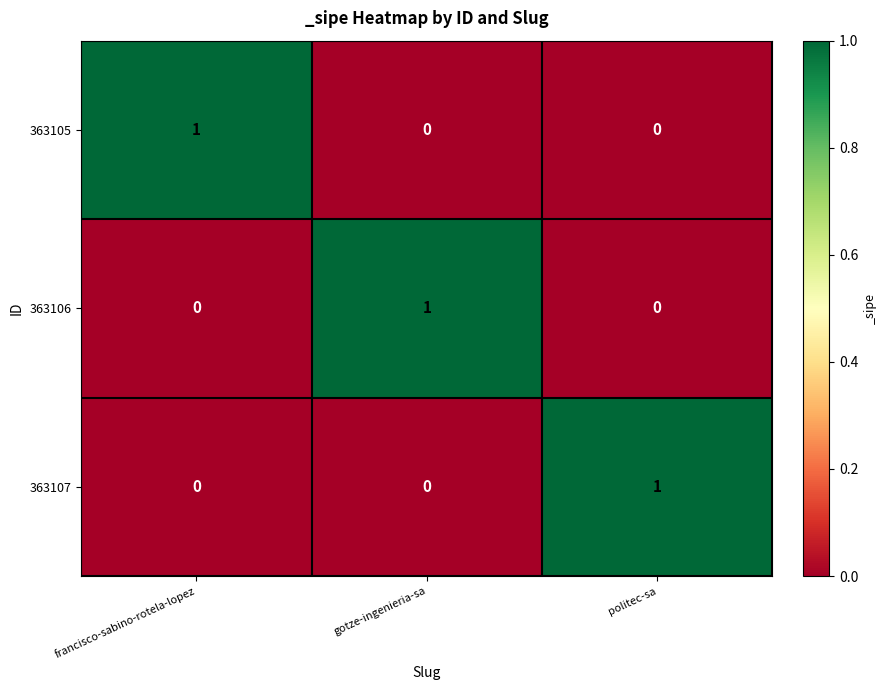

True or false: 363107 has a value of 0 at politec-sa.

False